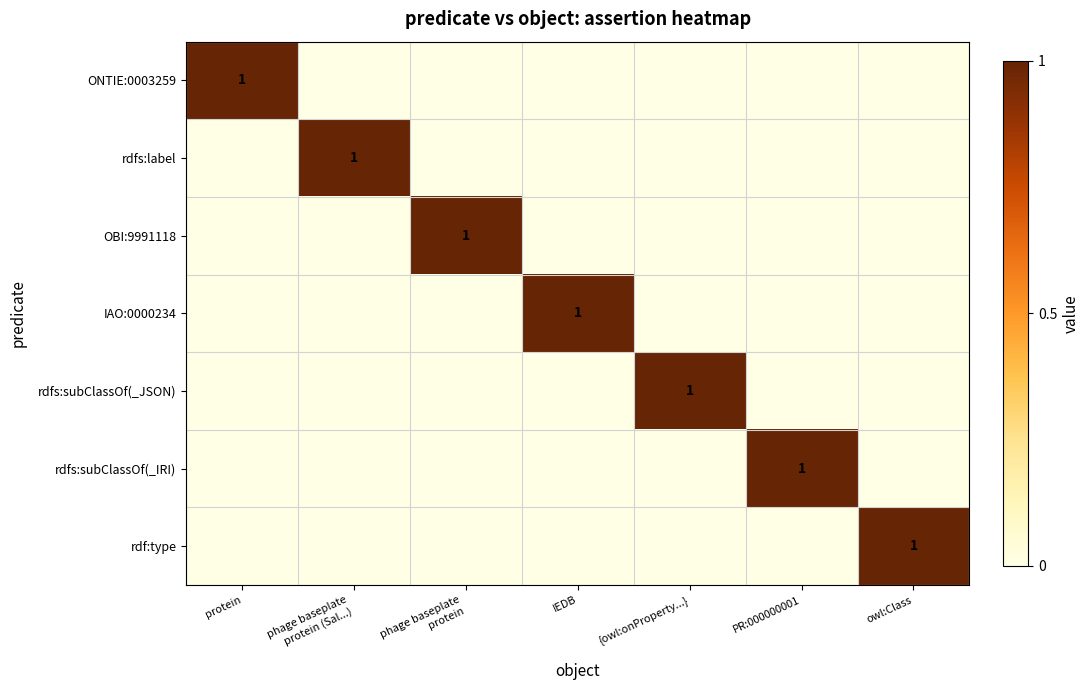

What is the spread (max minus min) of values at protein?

1